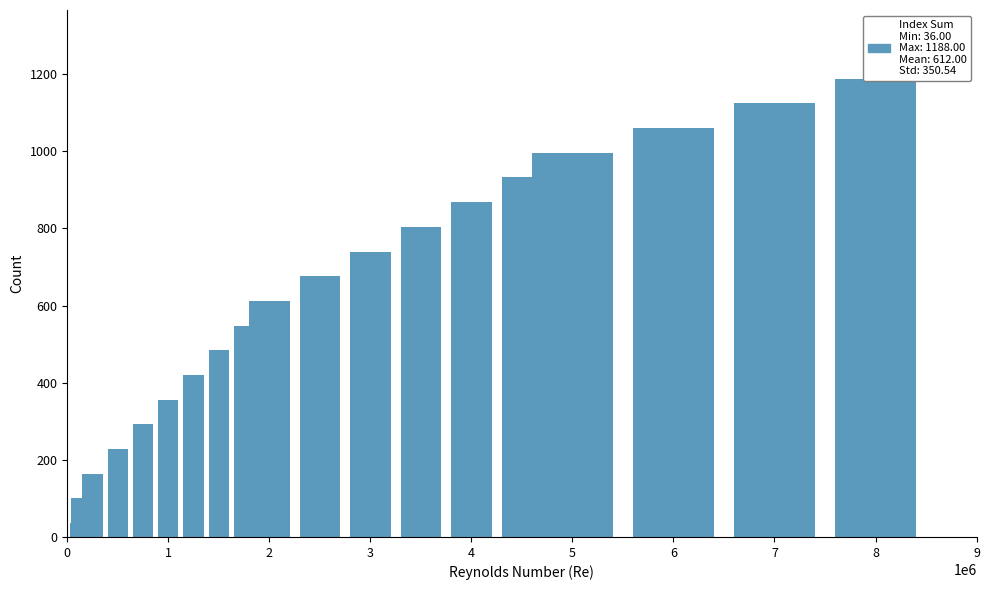

What is the value of the 5th bar from the left?

292